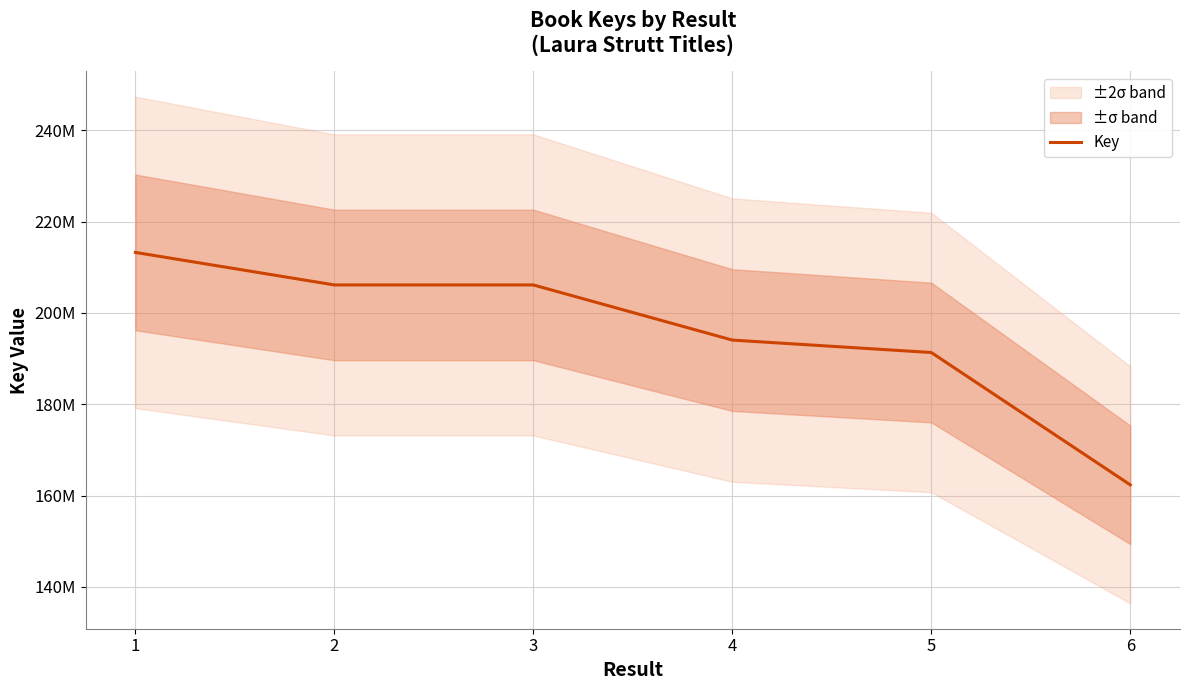

How many data points does each series have?

6